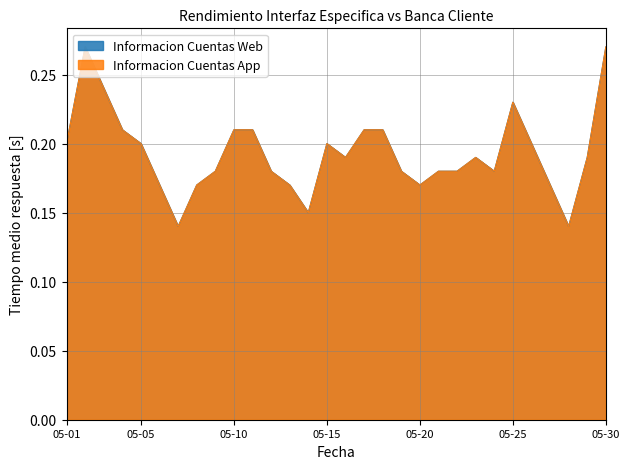

True or false: Informacion Cuentas Web has more than 2 points higher than both neighbors.

True